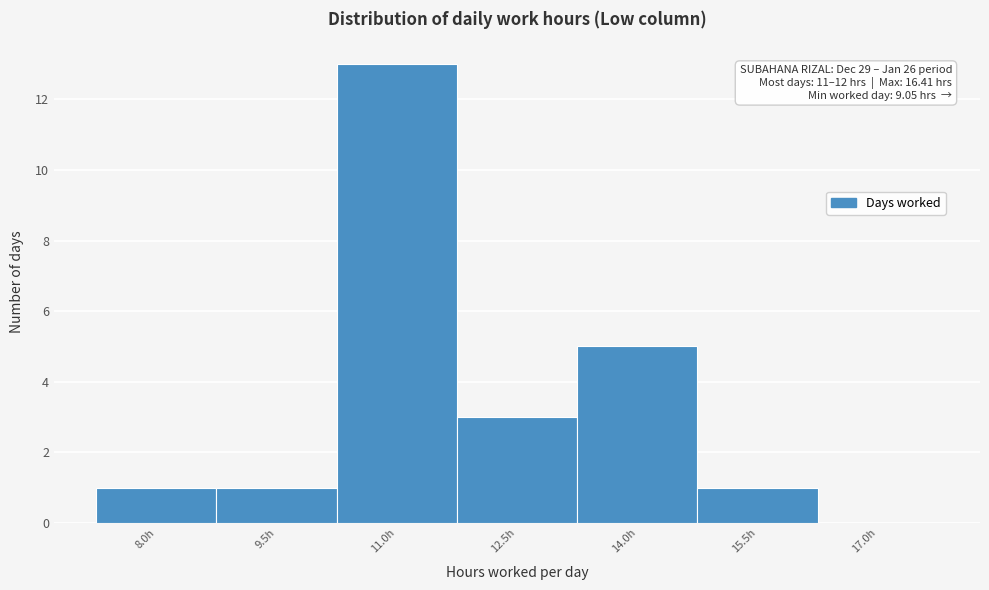

Reading left to right, list all the values displayed in this chart.

8.0h=1	9.5h=1	11.0h=13	12.5h=3	14.0h=5	15.5h=1	17.0h=0